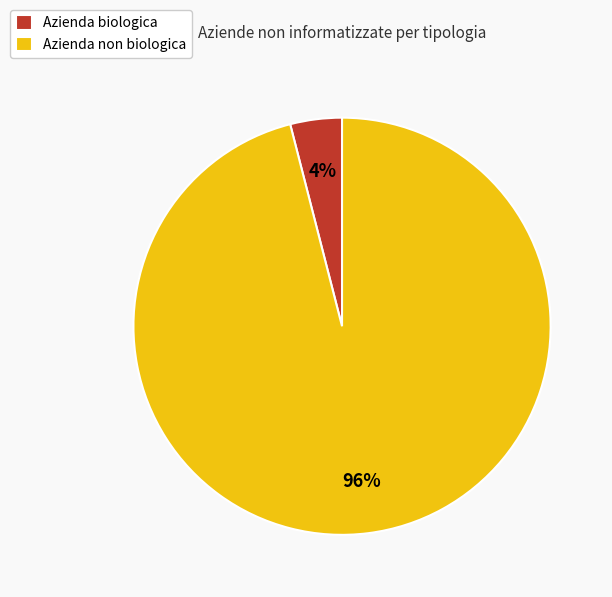

The Azienda biologica slice represents 4% of the pie. True or false?

True